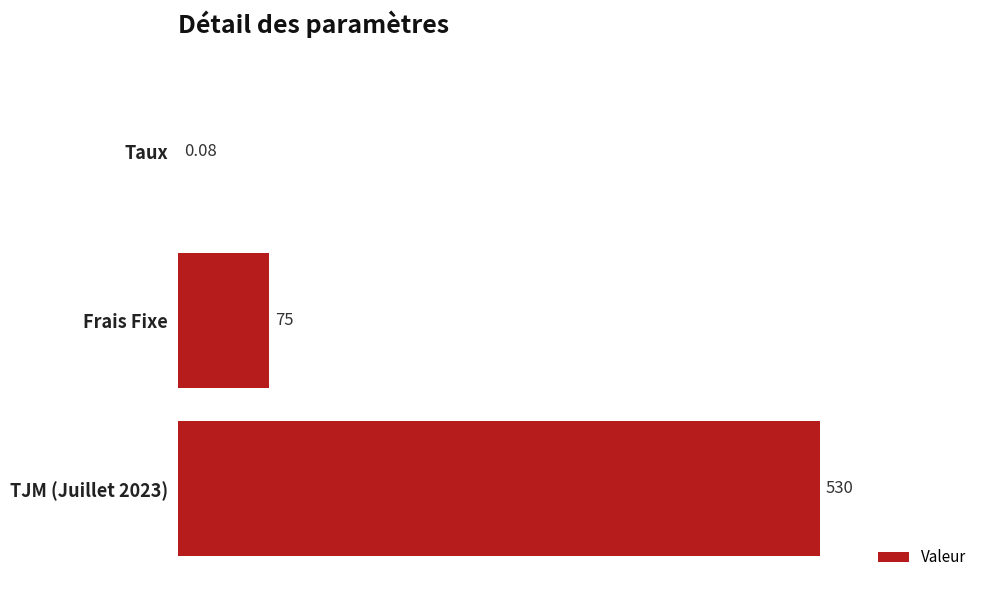

At which label is the value closest to 265?

Frais Fixe